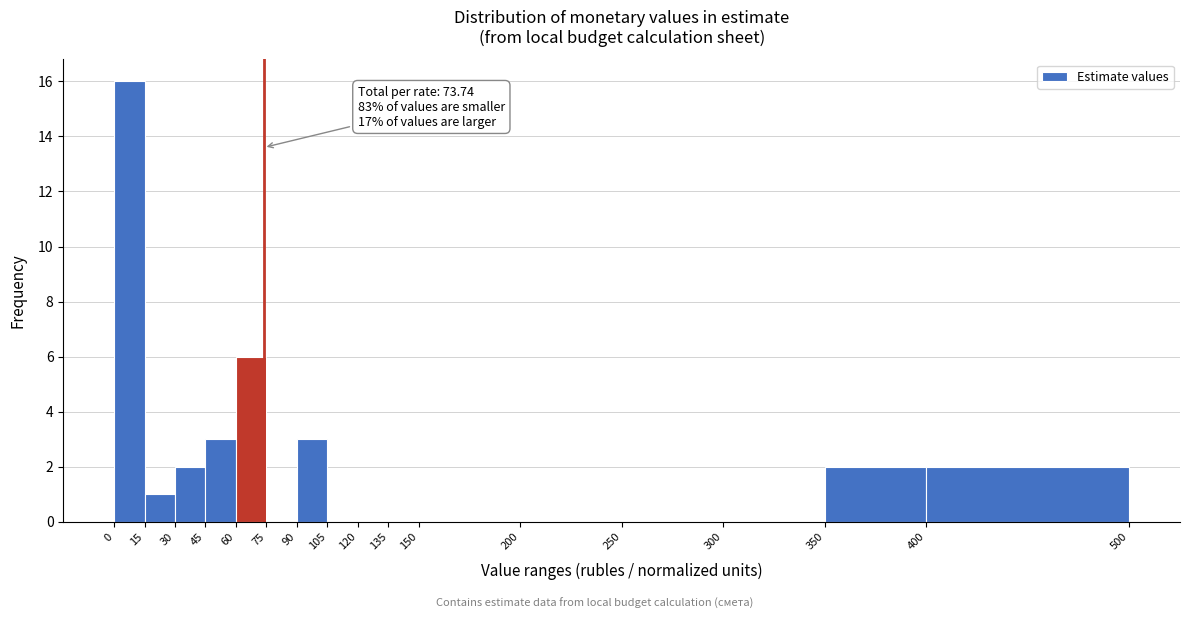

Which range on the x-axis has the tallest bar?

0 to 15